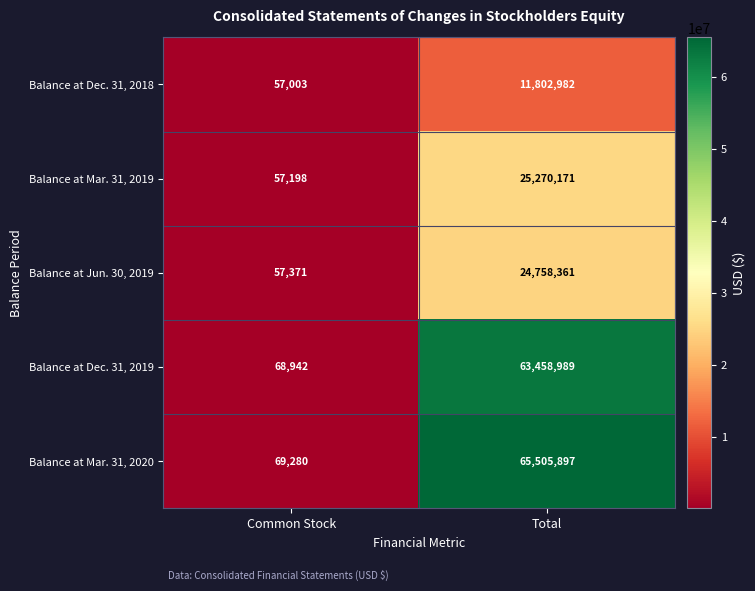

What is the sum of all Balance at Jun. 30, 2019 values?

24815732